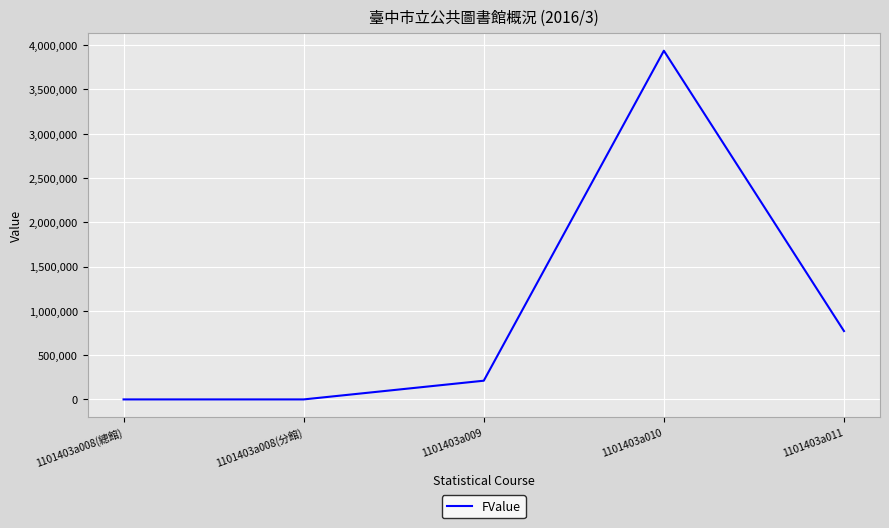

Which label corresponds to the largest value in the chart?

1101403a010